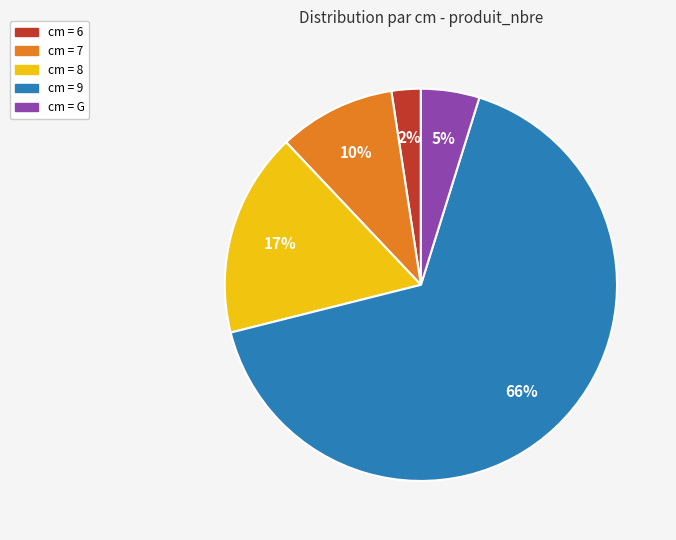

What is the majority slice?

cm = 9